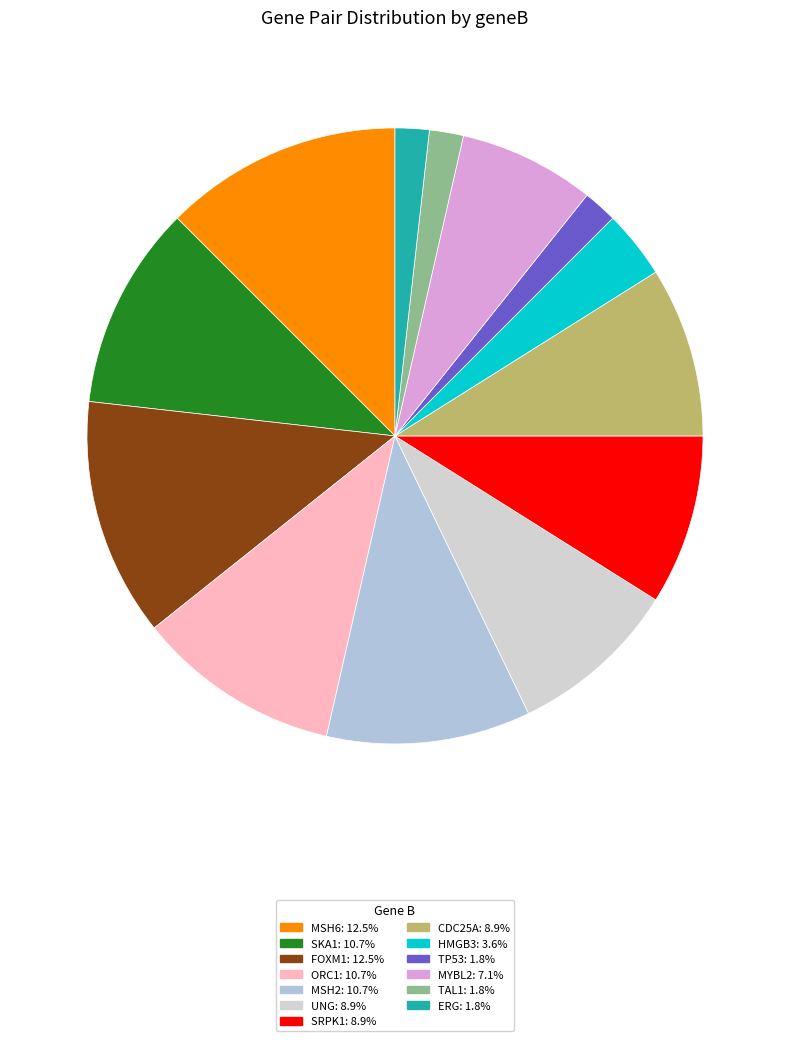

Which has a higher value, ORC1 or CDC25A?

ORC1